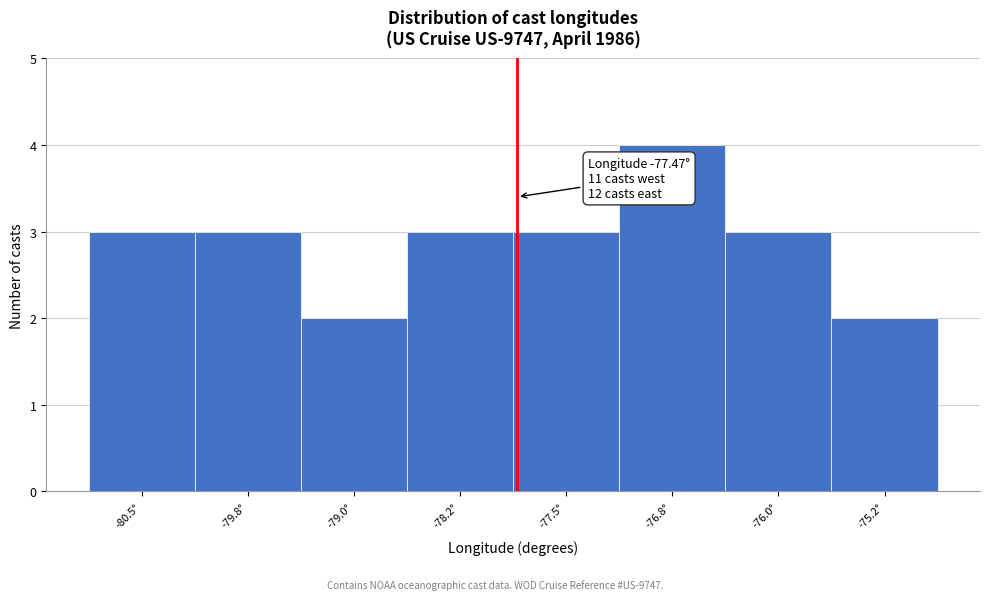

Reading left to right, what are all the values shown in this chart?

3	3	2	3	3	4	3	2